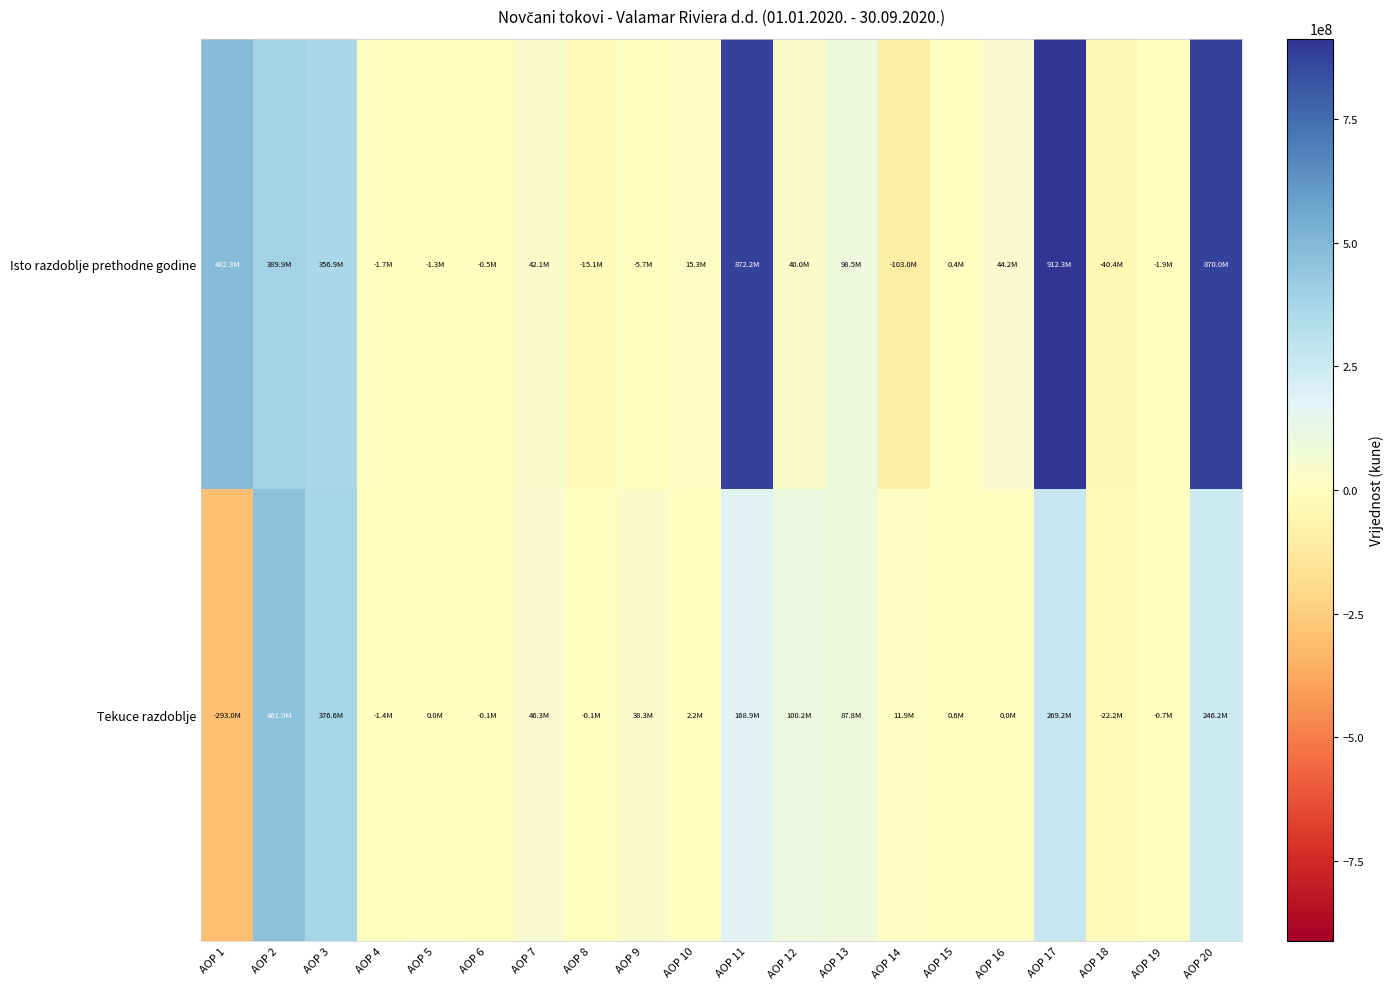

What is the smallest value displayed?

-292963524